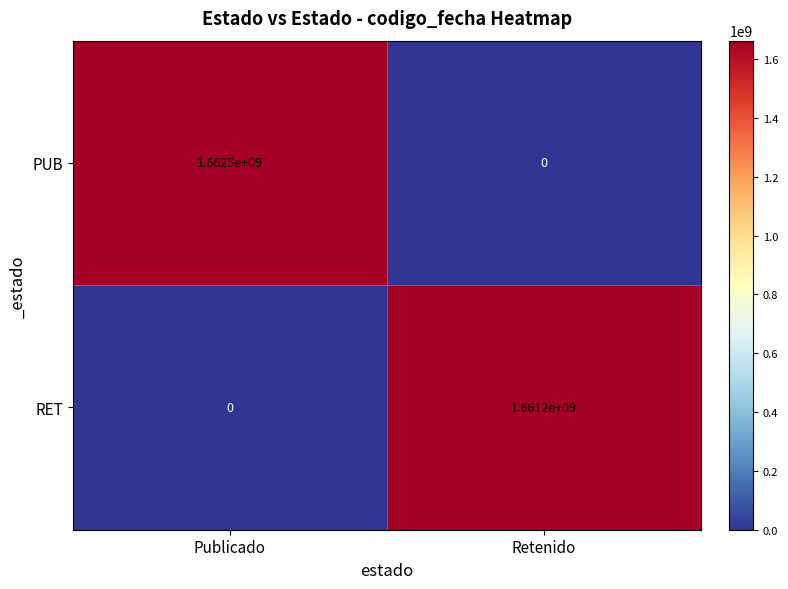

Rank the series at Retenido from highest to lowest value.

RET, PUB